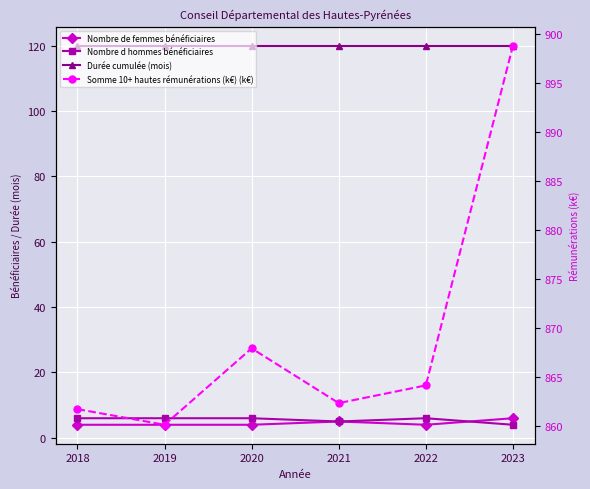

Reading left to right, transcribe all the data shown in this chart.

Nombre de femmes bénéficiaires: 2018=4.0	2019=4.0	2020=4.0	2021=5.0	2022=4.0	2023=6.0
Nombre d hommes bénéficiaires: 2018=6.0	2019=6.0	2020=6.0	2021=5.0	2022=6.0	2023=4.0
Durée cumulée (mois): 2018=120.0	2019=120.0	2020=120.0	2021=120.0	2022=120.0	2023=120.0
Somme 10+ hautes rémunérations (k€) (k€): 2018=861.7	2019=860.1	2020=867.9	2021=862.3	2022=864.1	2023=898.8